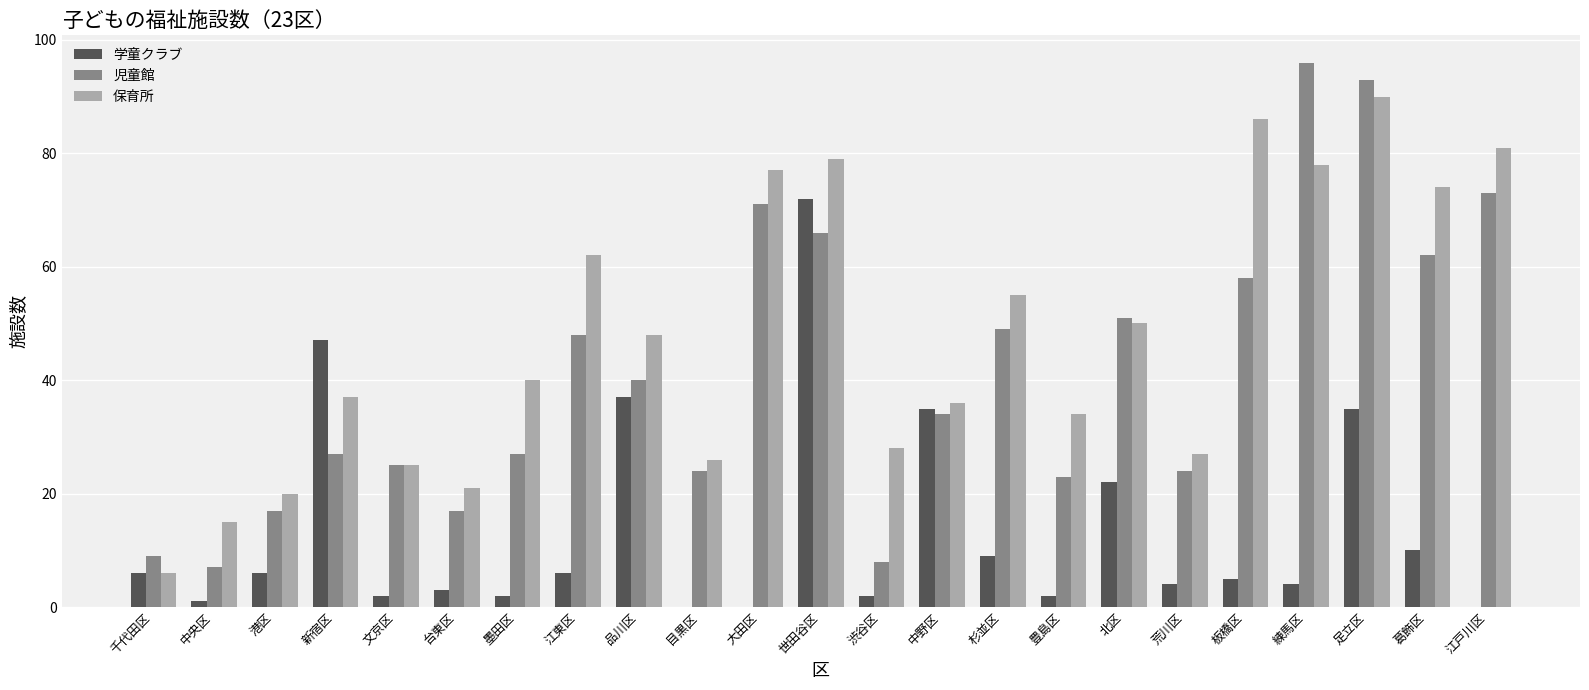

The 児童館 series shows 51 at 北区. True or false?

True